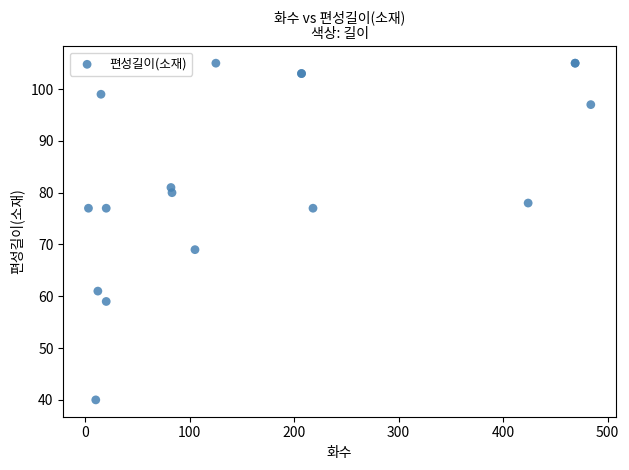

What Y value in the scatter plot is closest to 72?

69